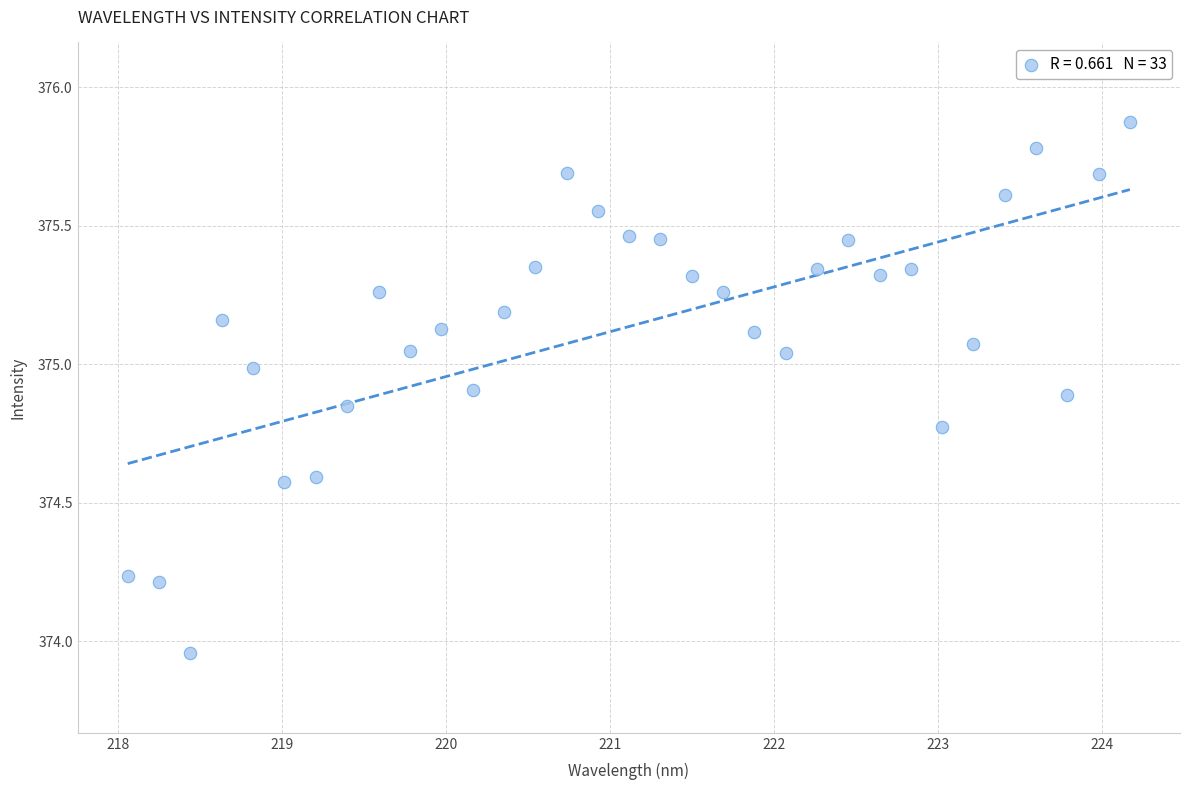

What is the range of Y values (max minus min)?

1.9